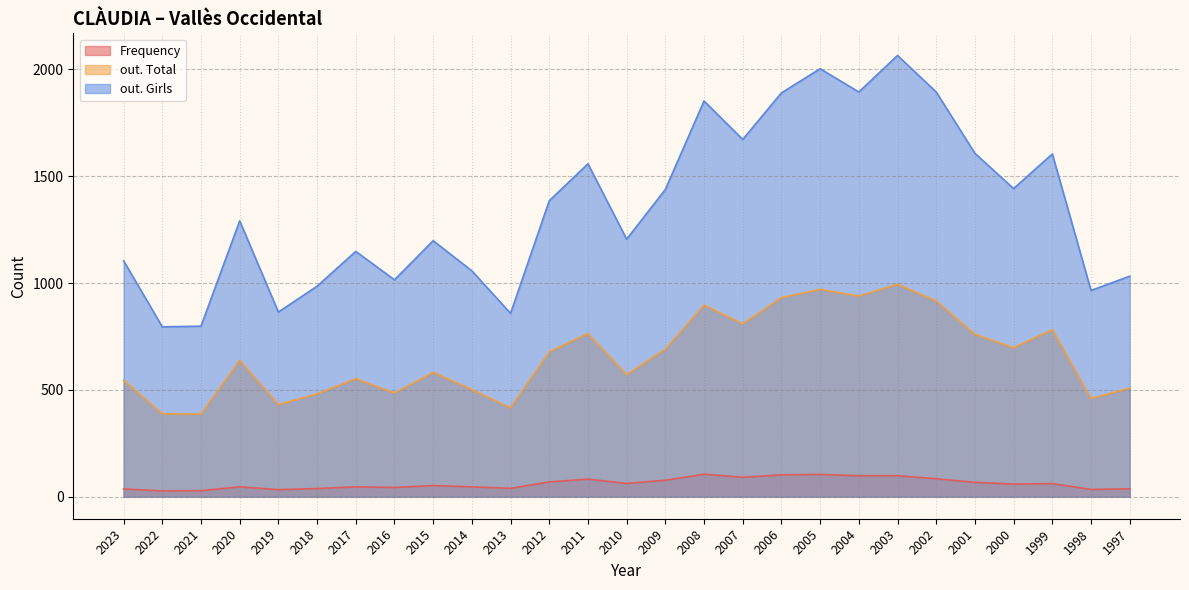

At which category does Frequency reach its first local peak?

2020